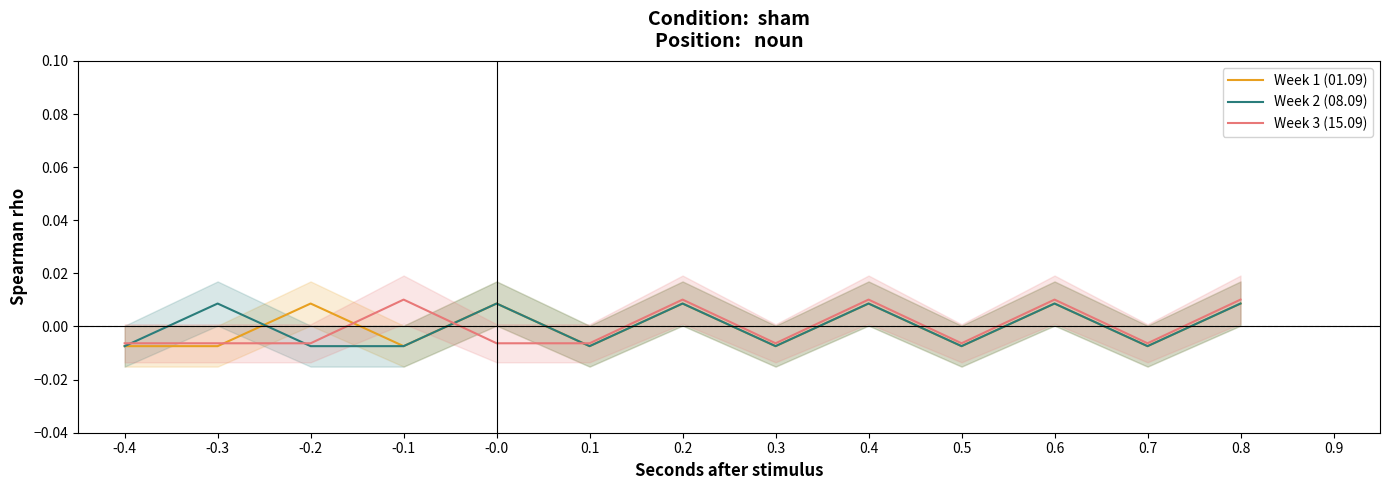

Is this an area chart (filled region under the line)?

No